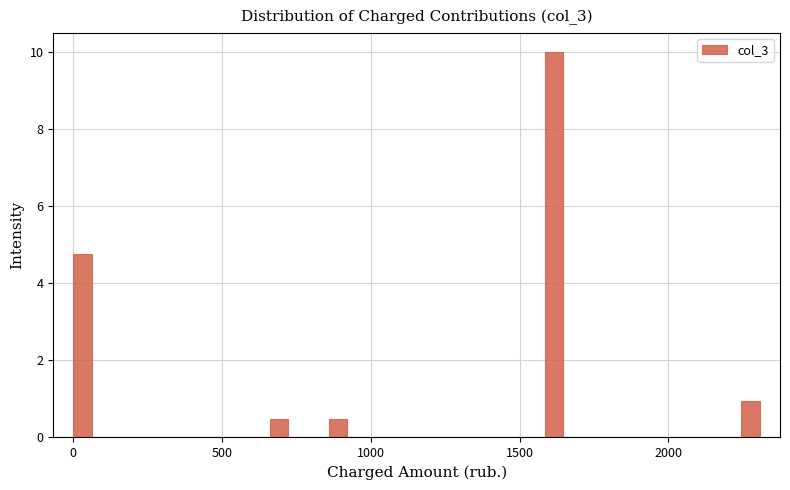

Read against the x-axis, roughly where is the centre of the tallest bar?

1600